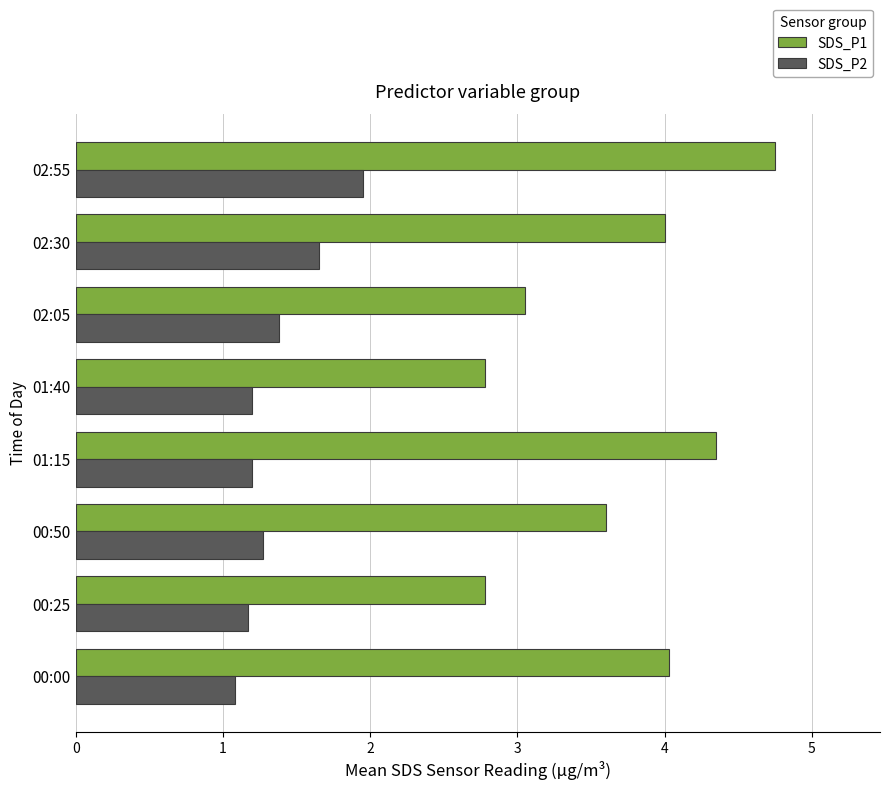

Rank the series by their maximum value, from lowest to highest.

SDS_P2, SDS_P1